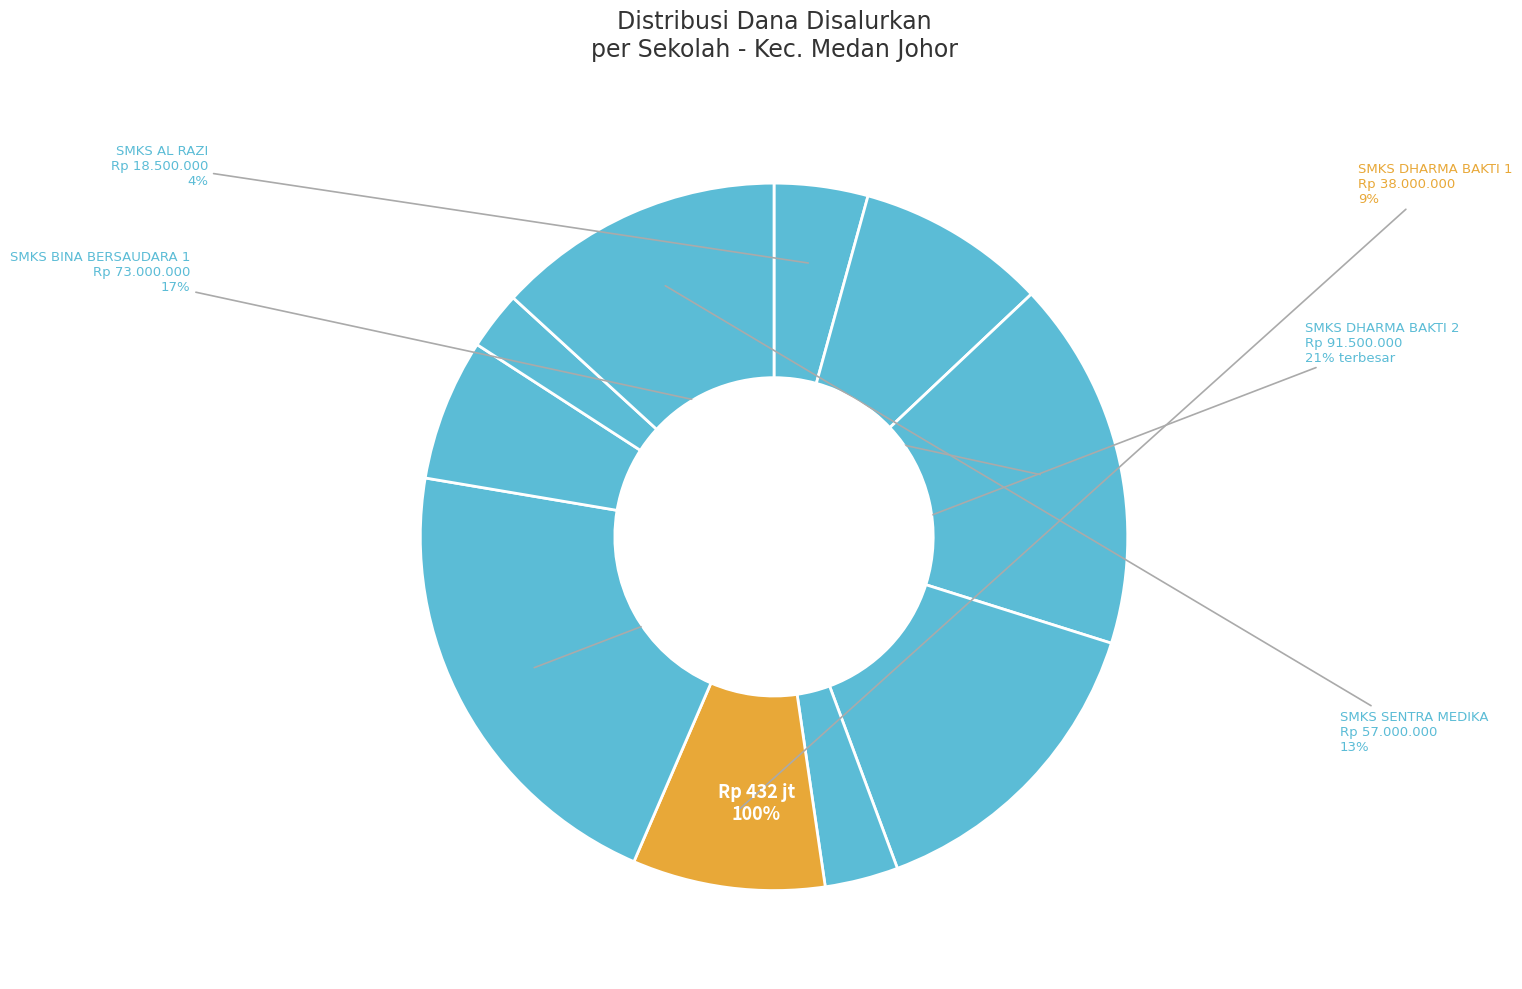

How many segments does this pie chart have?

10